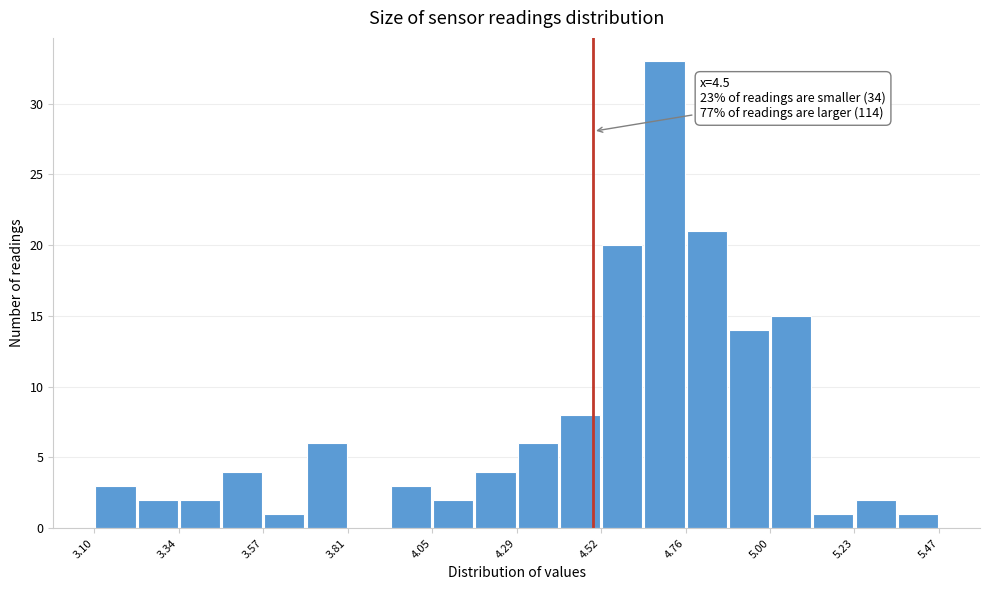

Read against the x-axis, roughly where is the centre of the tallest bar?

4.70